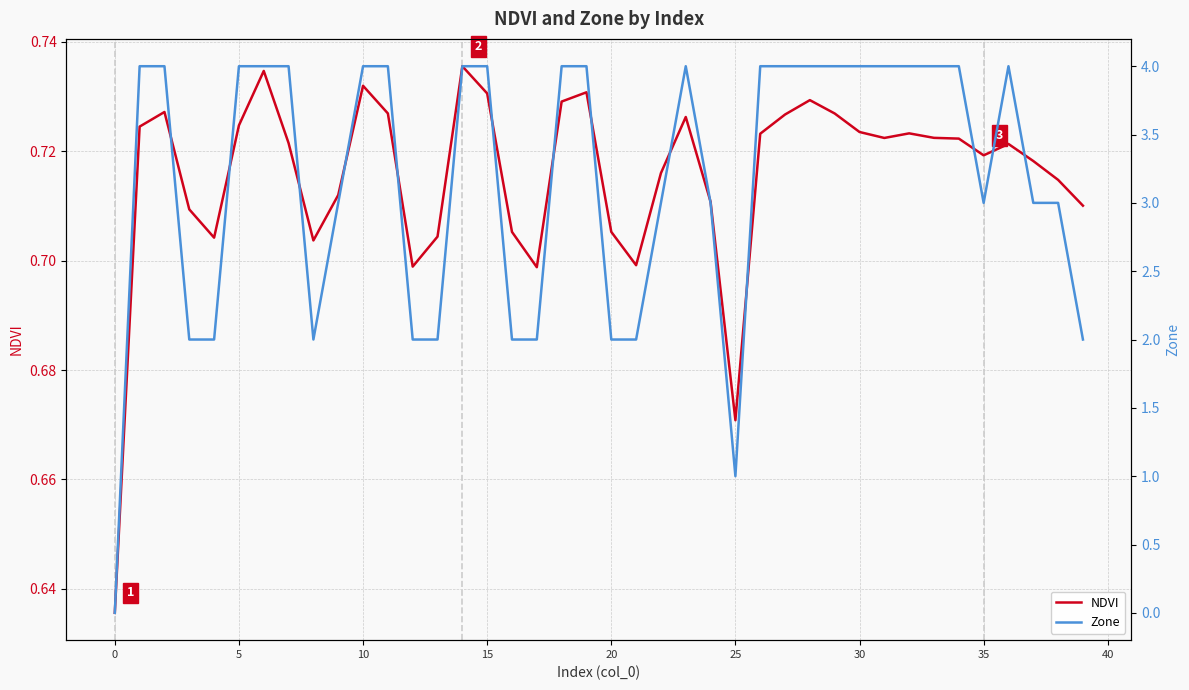

What is the sum of all NDVI values?

28.6